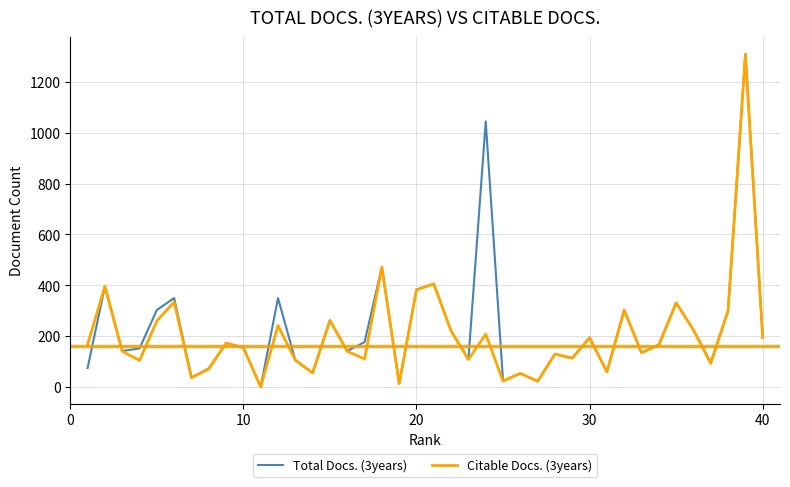

Which series has the widest spread of values?

Total Docs. (3years)